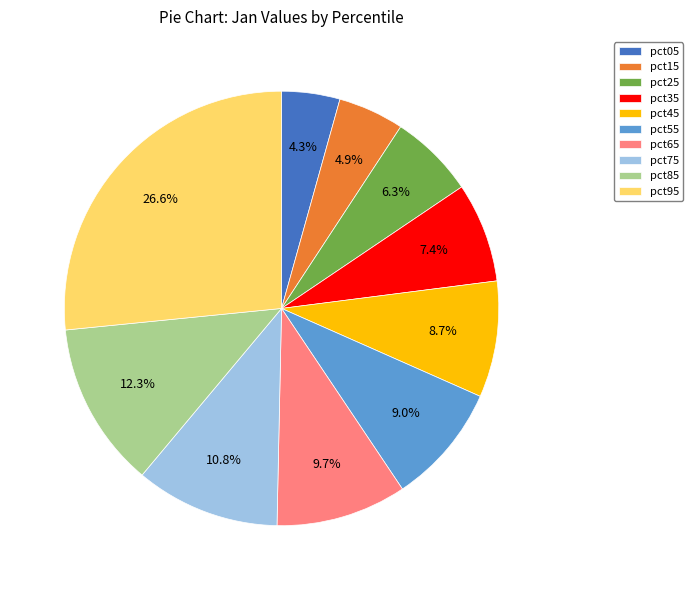

Count the number of slices in the pie.

10